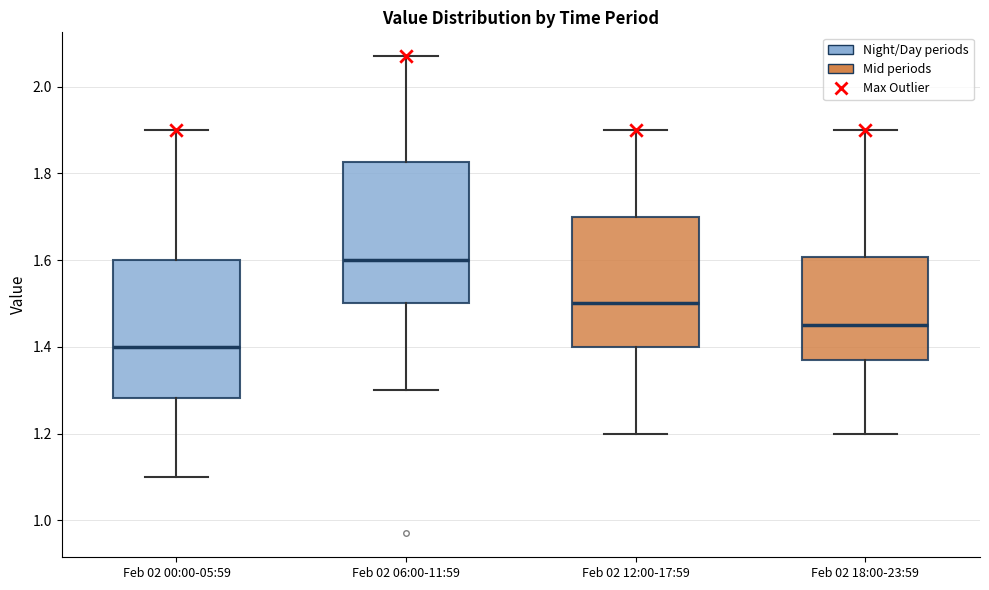

Reading left to right, transcribe this box plot: for each box, give where its median line is, the range the box spans, and where its two whiskers end, as read against the y-axis. The values are not printed on the chart, so give them approximately, as read against the axis.

Feb 02 00:00-05:59: median 1.40, box 1.28 to 1.60, whiskers 1.10 to 1.90
Feb 02 06:00-11:59: median 1.60, box 1.50 to 1.82, whiskers 1.30 to 2.08
Feb 02 12:00-17:59: median 1.50, box 1.40 to 1.70, whiskers 1.20 to 1.90
Feb 02 18:00-23:59: median 1.46, box 1.38 to 1.60, whiskers 1.20 to 1.90